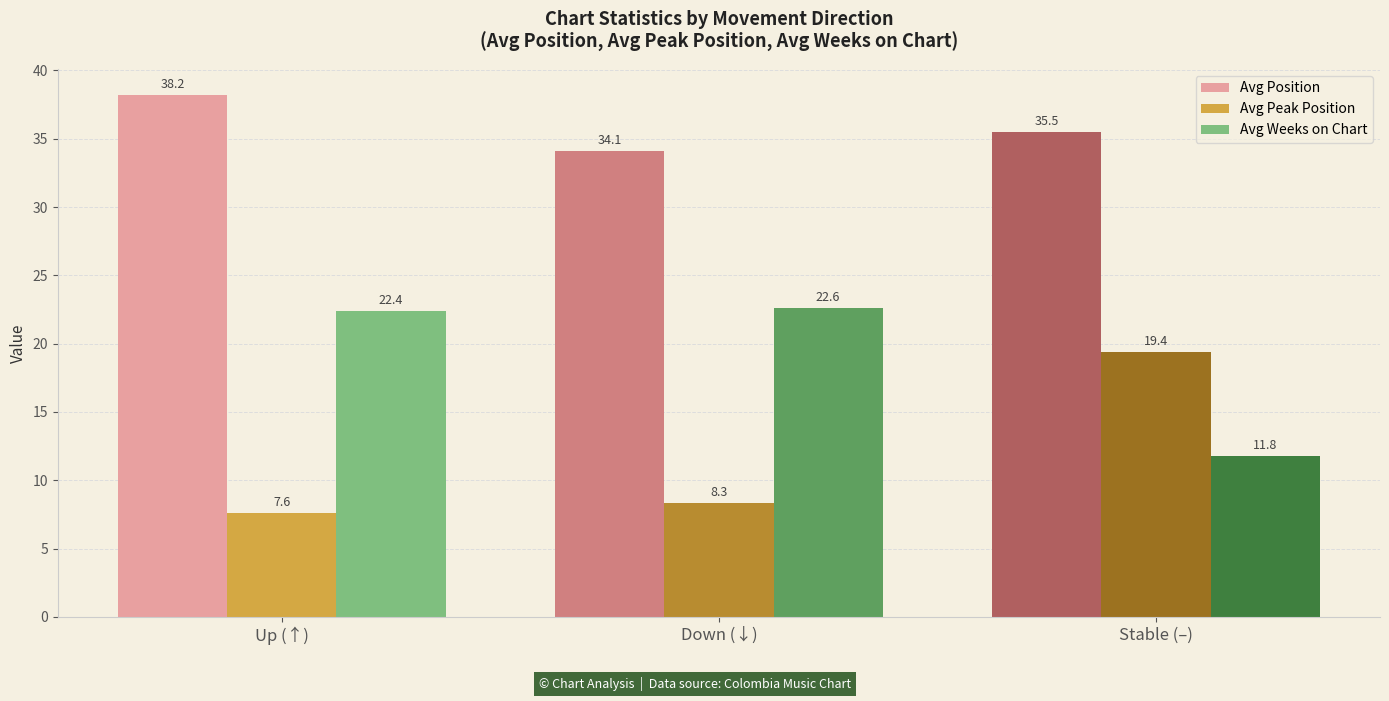

How many values in the Avg Position series are below 35?

1